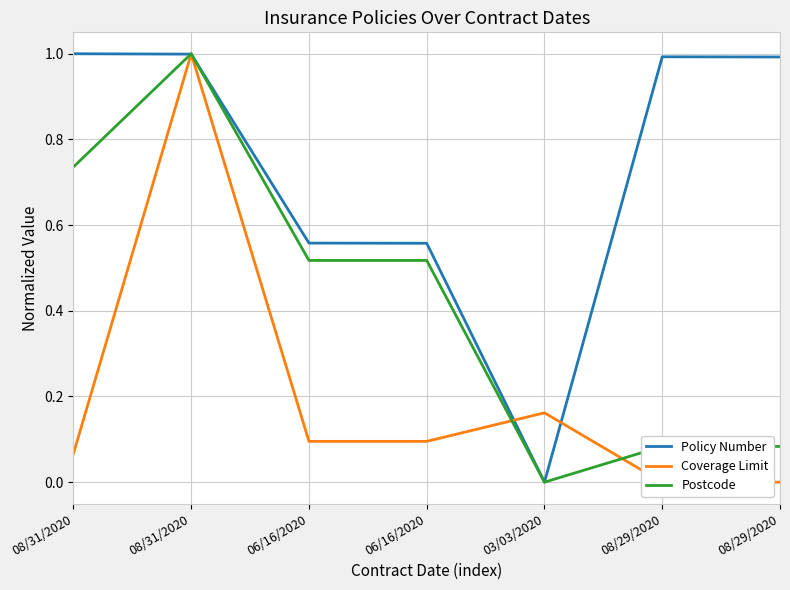

Reading left to right, extract all data points from this chart.

Policy Number: 1.0	1.0	0.6	0.6	0.0	1.0	1.0
Coverage Limit: 0.1	1.0	0.1	0.1	0.2	0.0	0.0
Postcode: 0.7	1.0	0.5	0.5	0.0	0.1	0.1